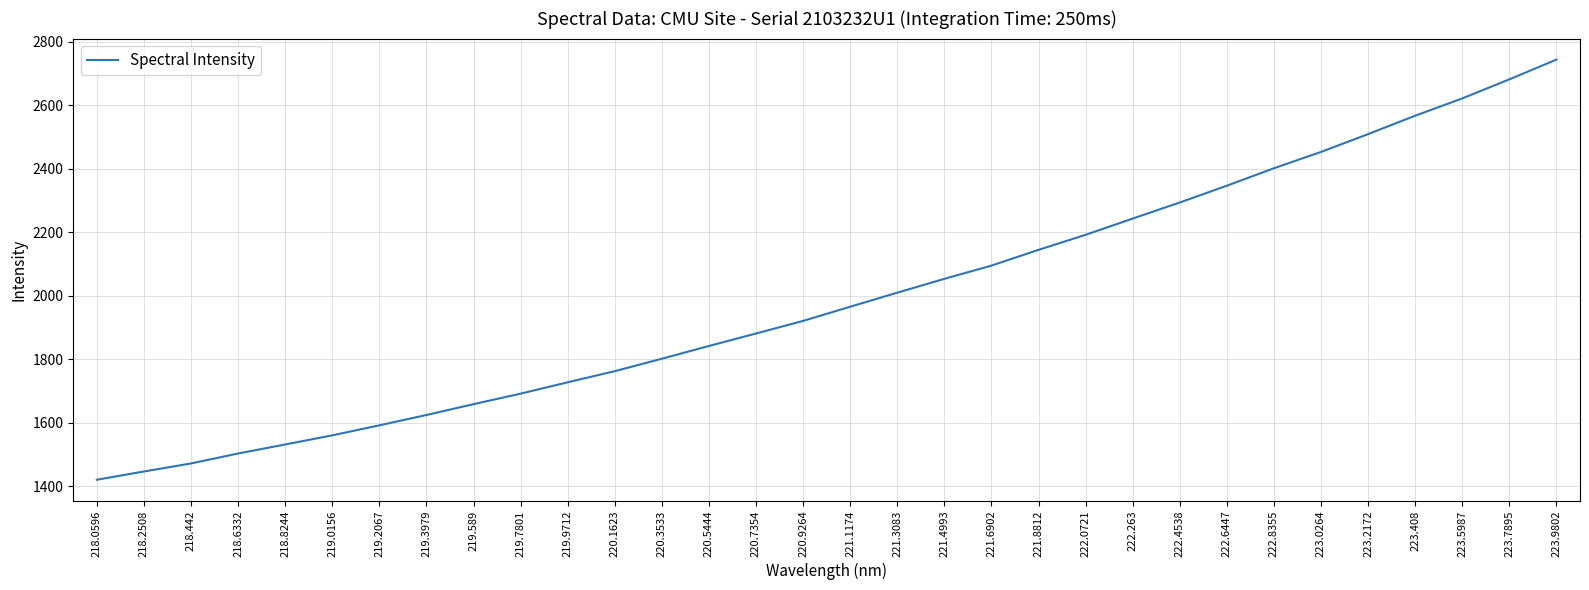

Rank the categories by value from lowest to highest.

218.0596, 218.2508, 218.442, 218.6332, 218.8244, 219.0156, 219.2067, 219.3979, 219.589, 219.7801, 219.9712, 220.1623, 220.3533, 220.5444, 220.7354, 220.9264, 221.1174, 221.3083, 221.4993, 221.6902, 221.8812, 222.0721, 222.263, 222.4538, 222.6447, 222.8355, 223.0264, 223.2172, 223.408, 223.5987, 223.7895, 223.9802